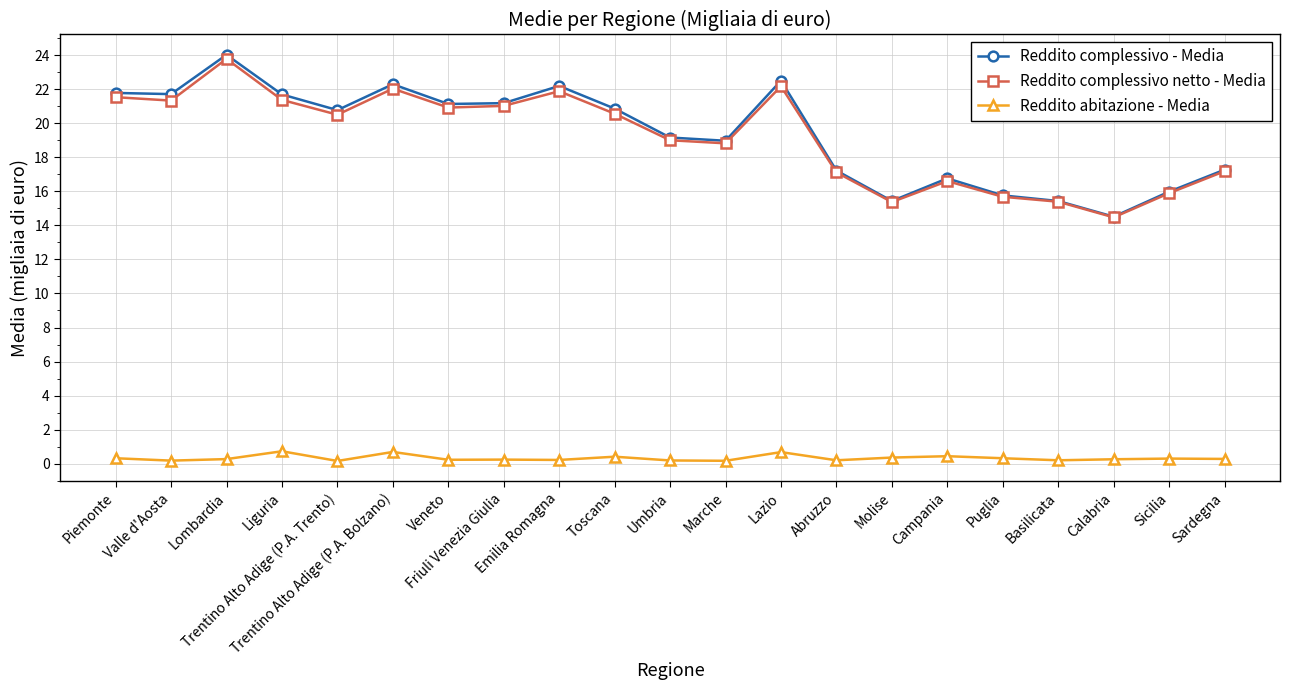

Read the Reddito abitazione - Media value at Molise.

0.4